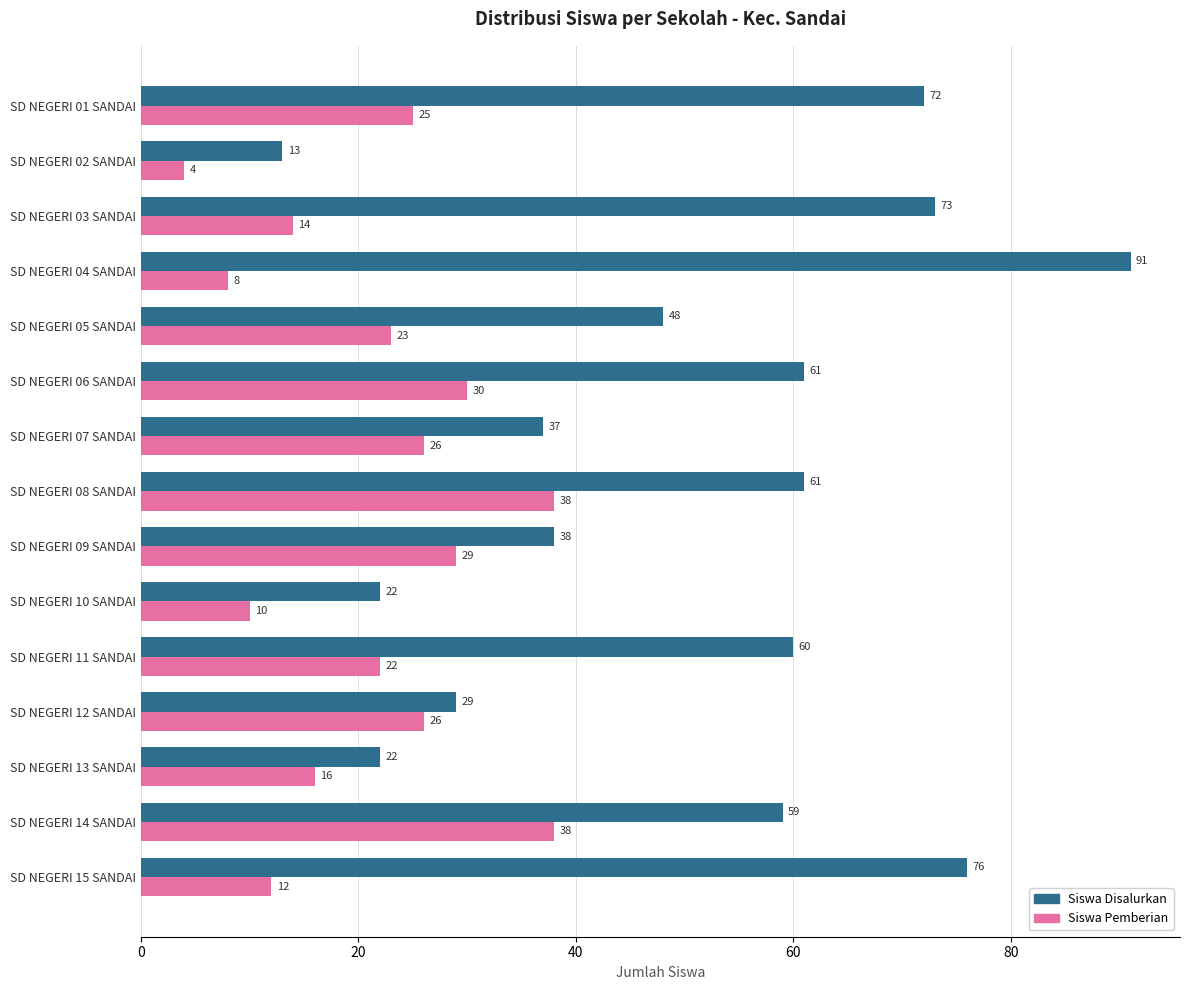

Which series has the largest range (max minus min)?

Siswa Disalurkan